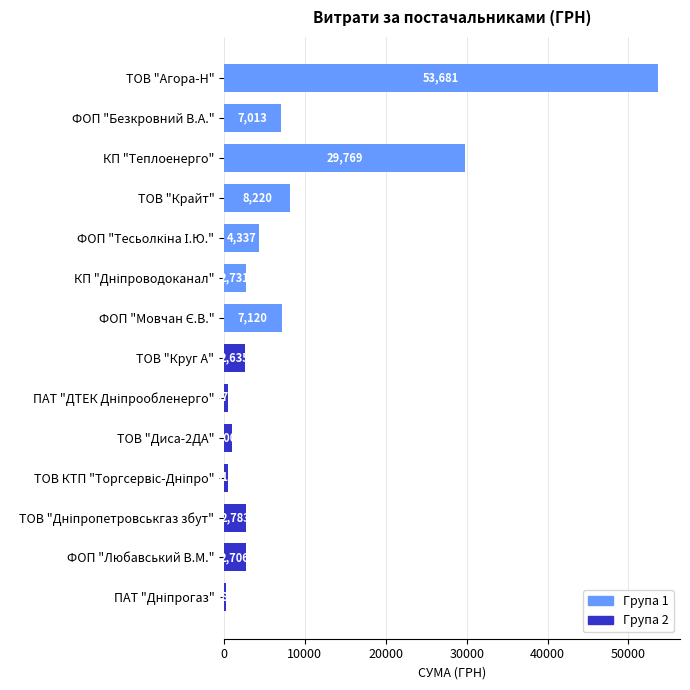

How many bars are there in total?

14